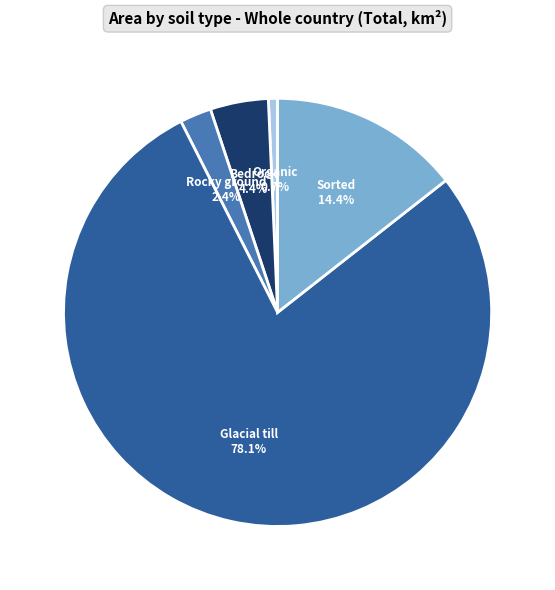

Does Sorted represent more than half of the total?

No